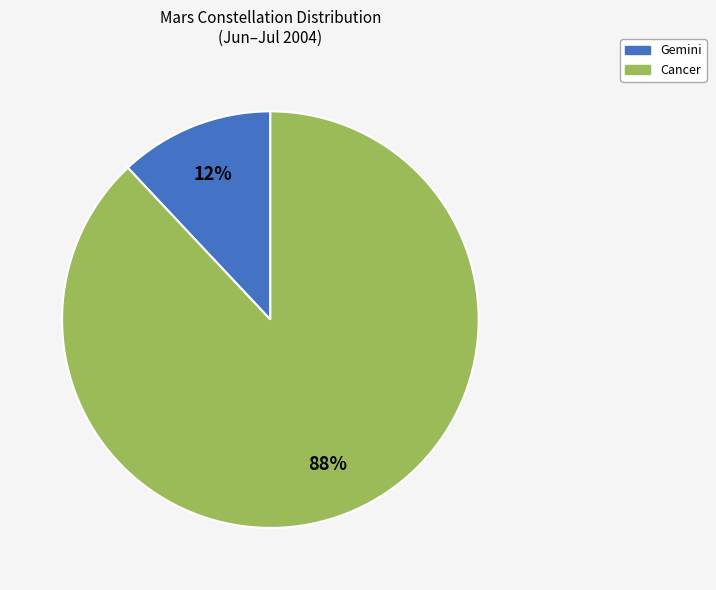

To the nearest percent, what is the average slice percentage?

50%